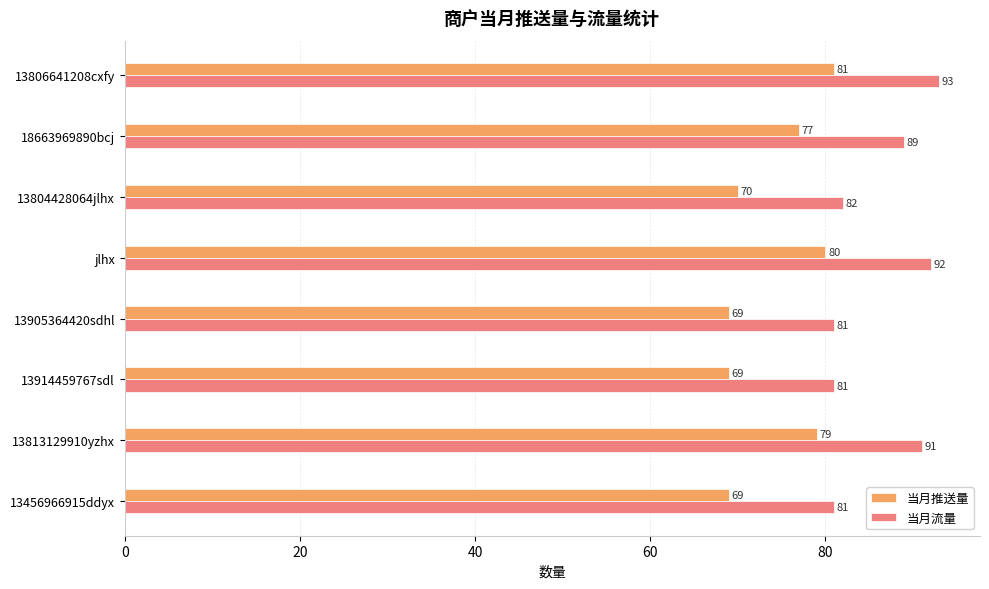

True or false: 当月流量 has a value of 21 at jlhx.

False